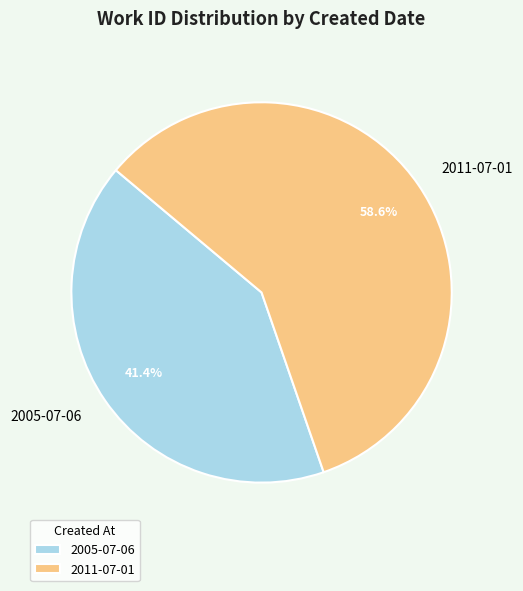

What is the largest slice in the pie chart?

2011-07-01